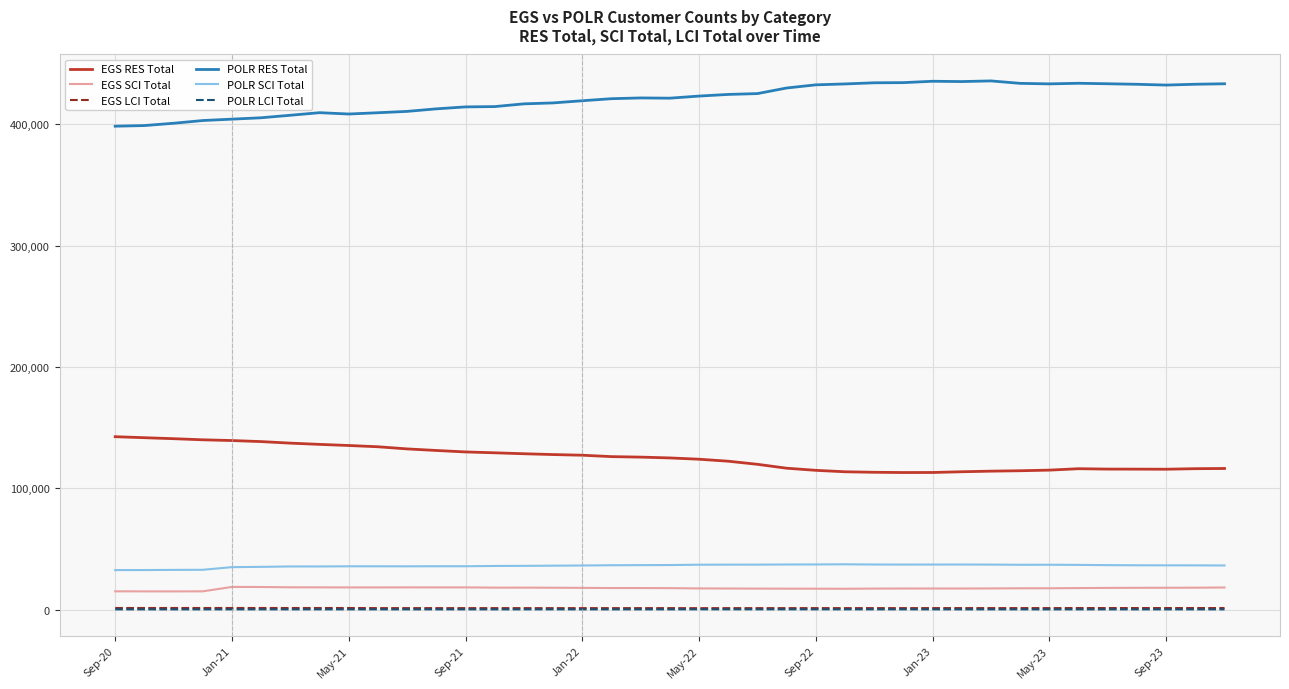

Which series has the widest spread of values?

POLR RES Total